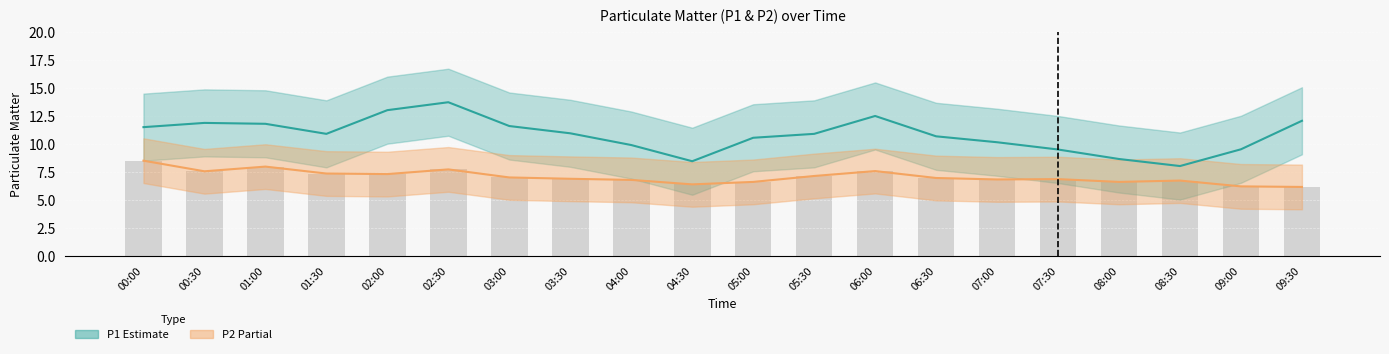

Between 09:00 and 03:00, which is larger?

03:00